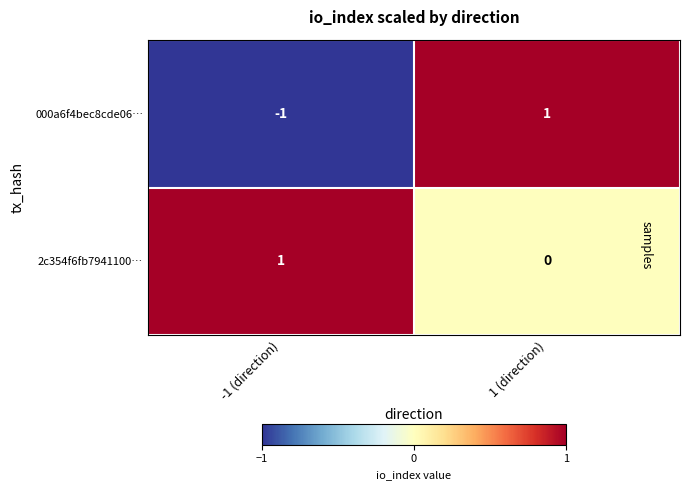

Which label corresponds to the smallest value in the chart?

-1 (direction)